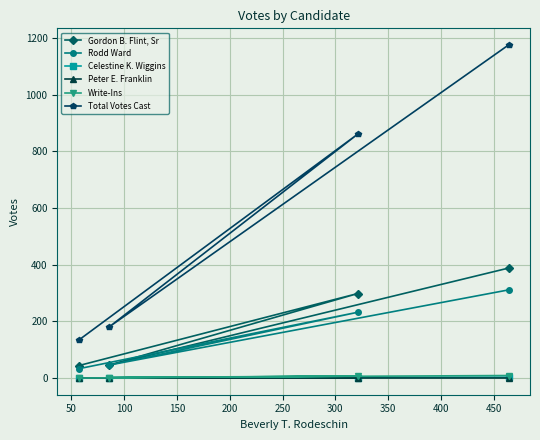

Which series has the largest range (max minus min)?

Total Votes Cast